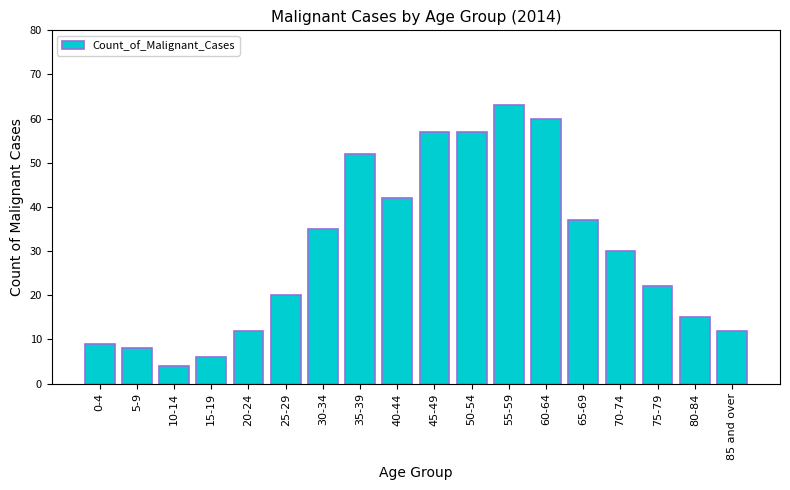

What is the value of the 18th bar from the left?

12